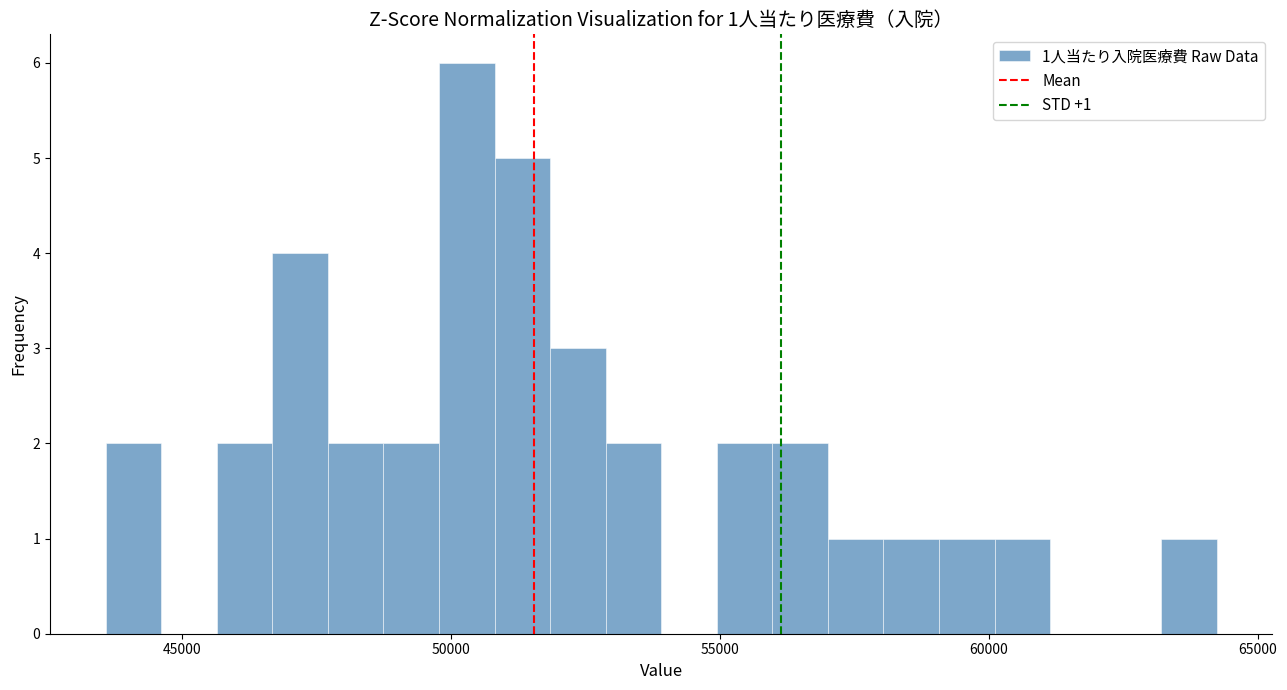

Around what value on the x-axis is the tallest bar? Give the approximate position of its centre, as read against the axis.

50500